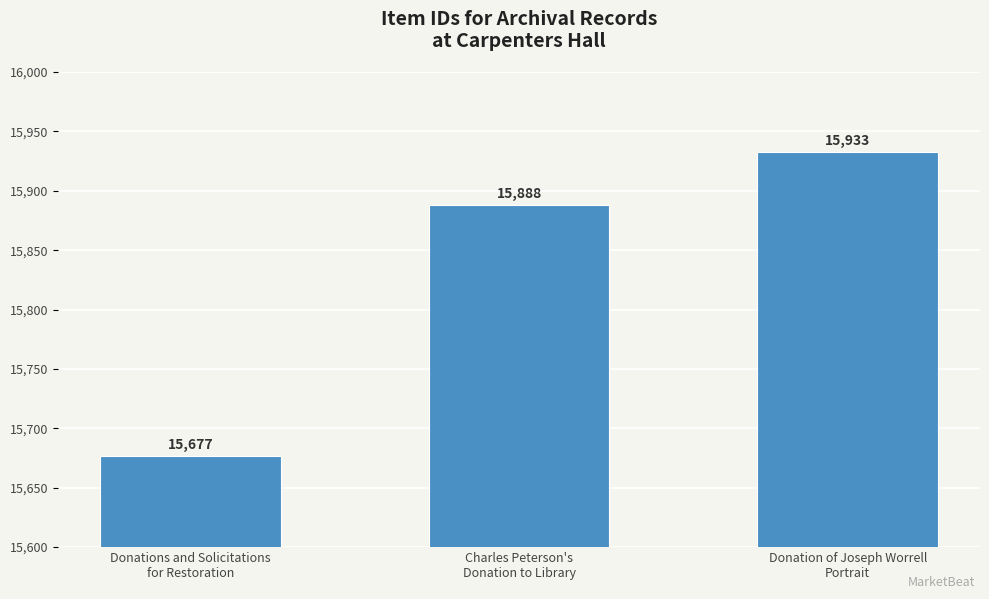

What is the difference between the maximum and second lowest values?

45